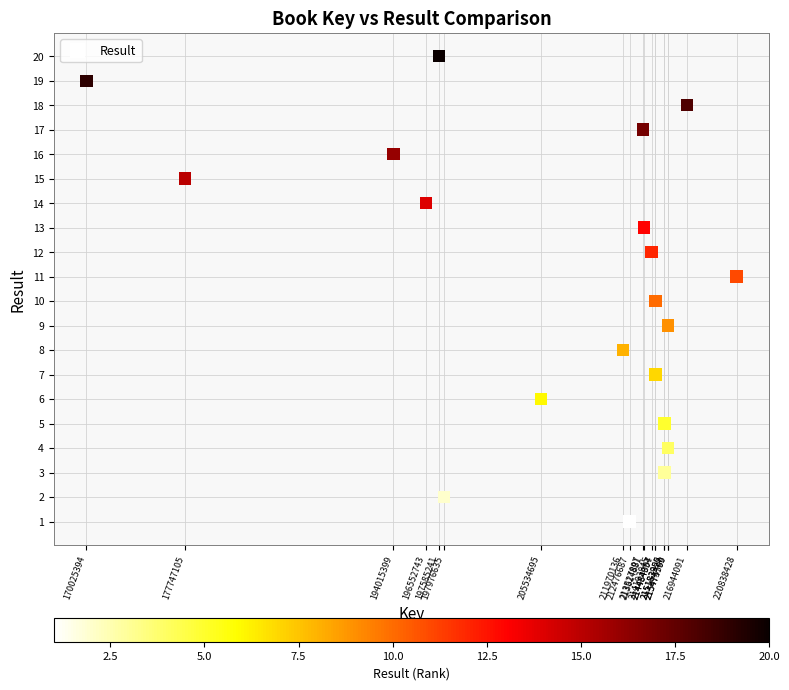

What is the range of Y values (max minus min)?

19